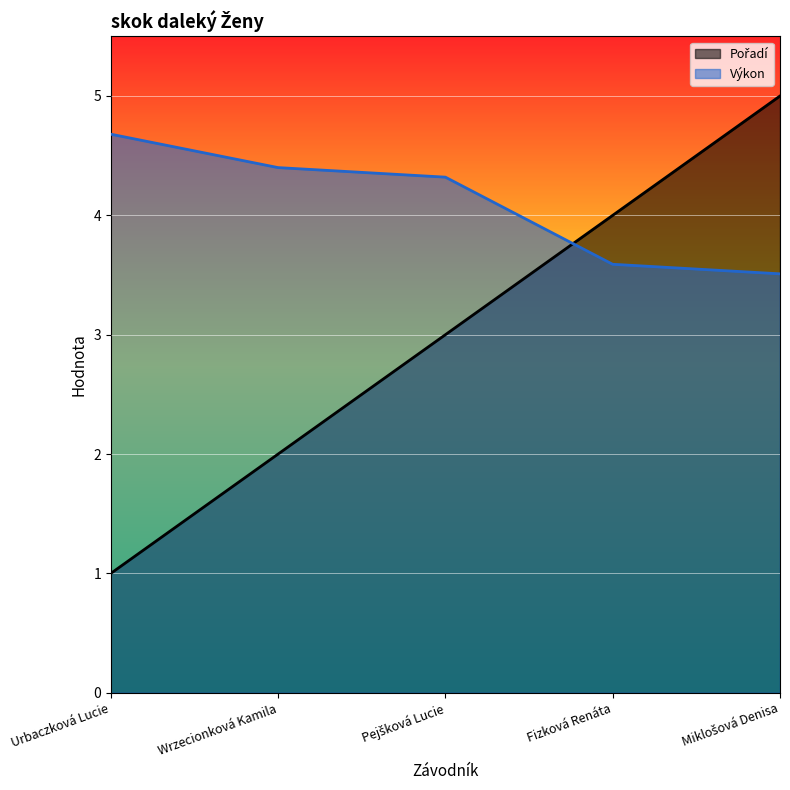

Which category has the highest value in the Výkon series?

Urbaczková Lucie